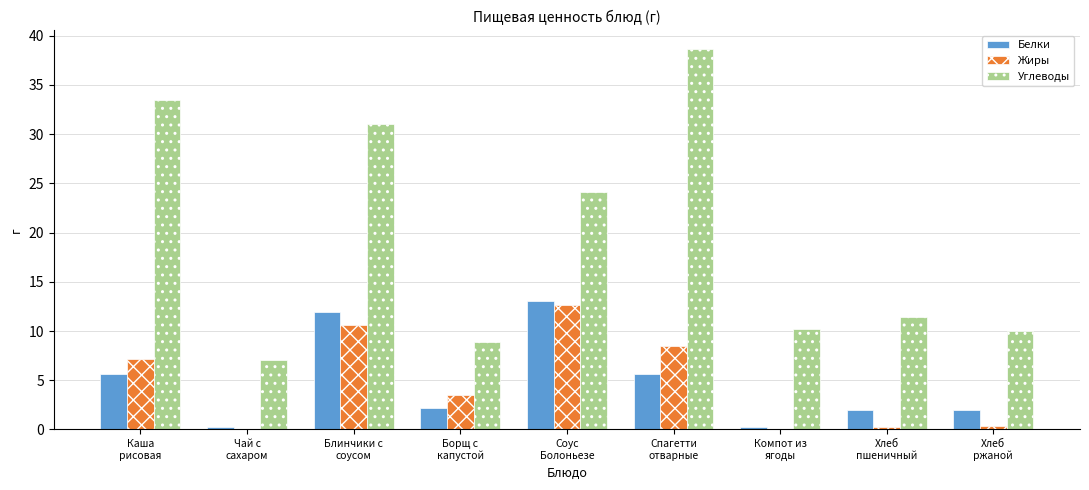

How many groups of bars are there?

9